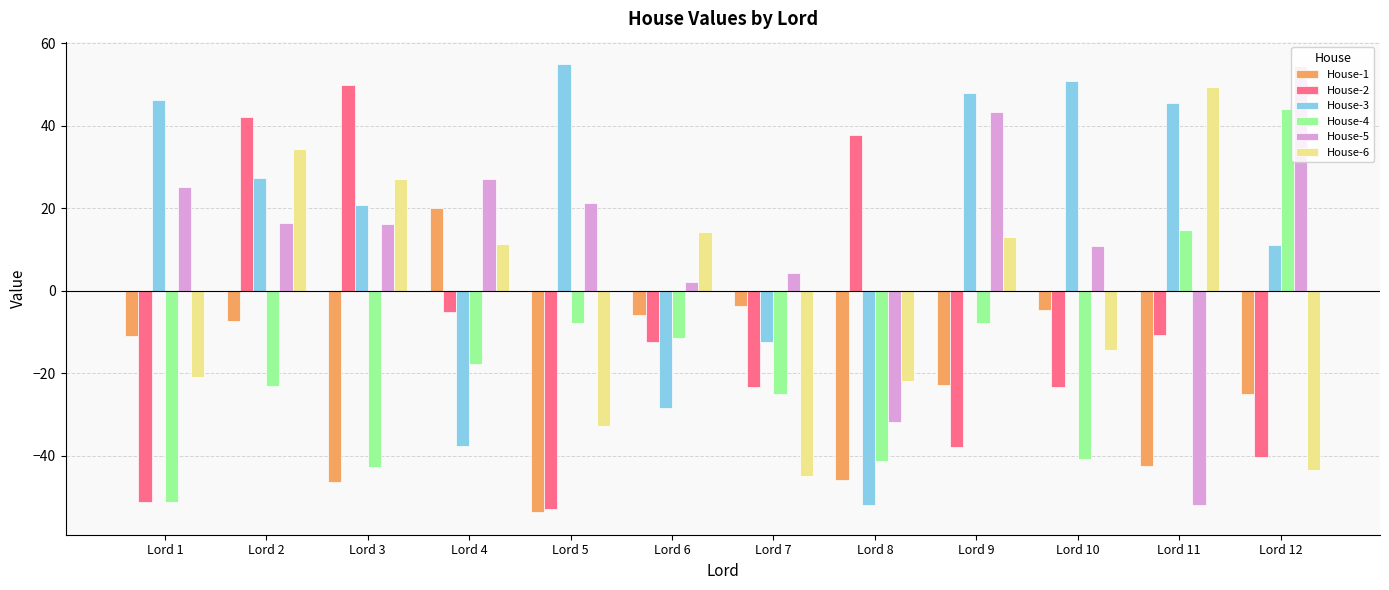

What is the total value across all series at Lord 11?

4.6